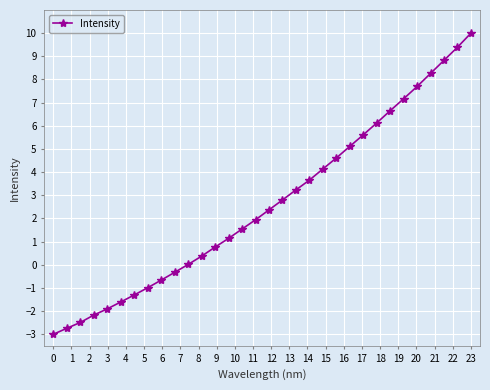

What is the greatest value displayed?

10.0